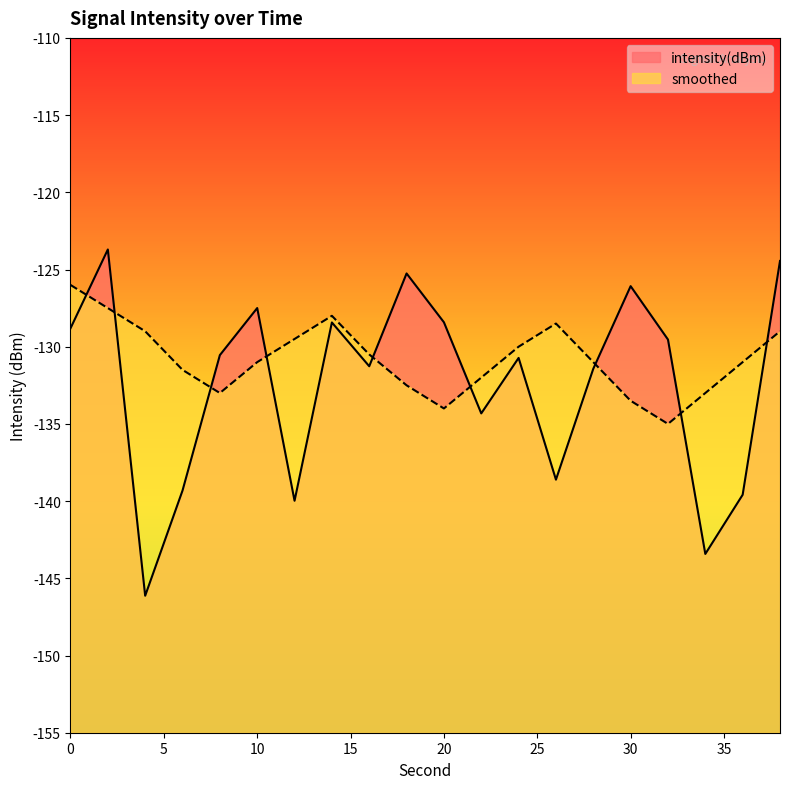

What is the sum of the smoothed values at 8 and 26?

-261.5